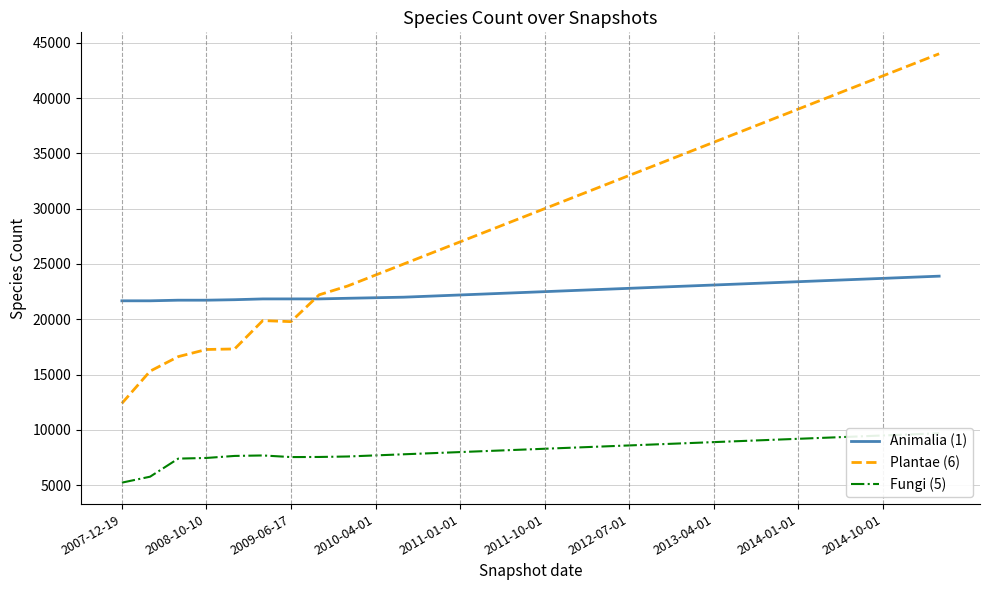

What are all the series names shown in the legend?

Animalia (1), Plantae (6), Fungi (5)